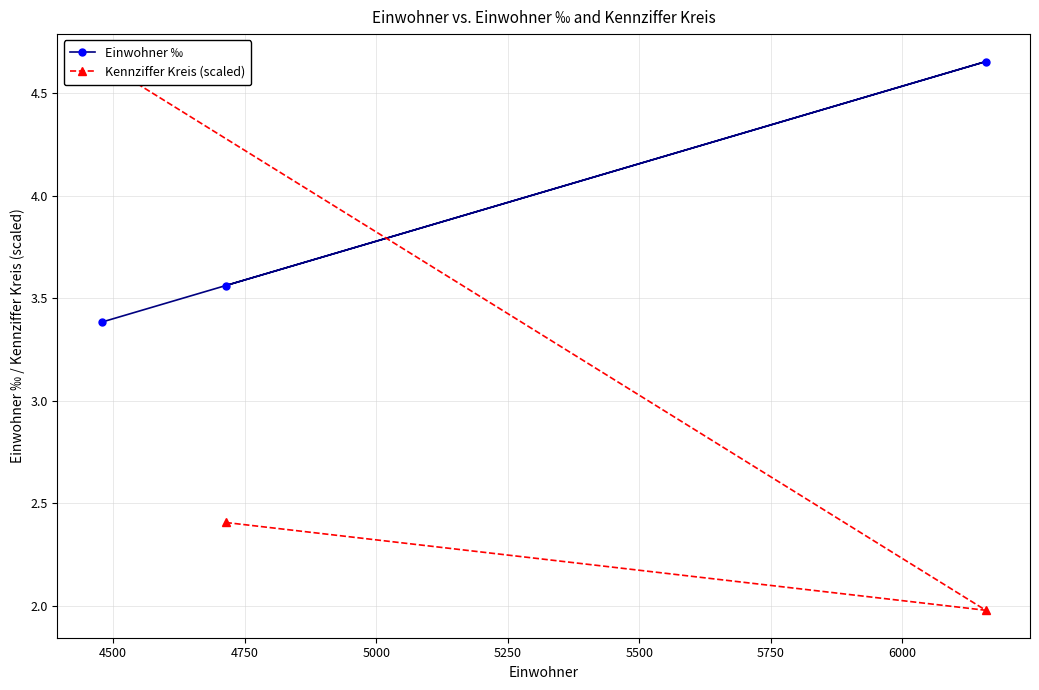

Which series has the largest total across all categories?

Einwohner ‰